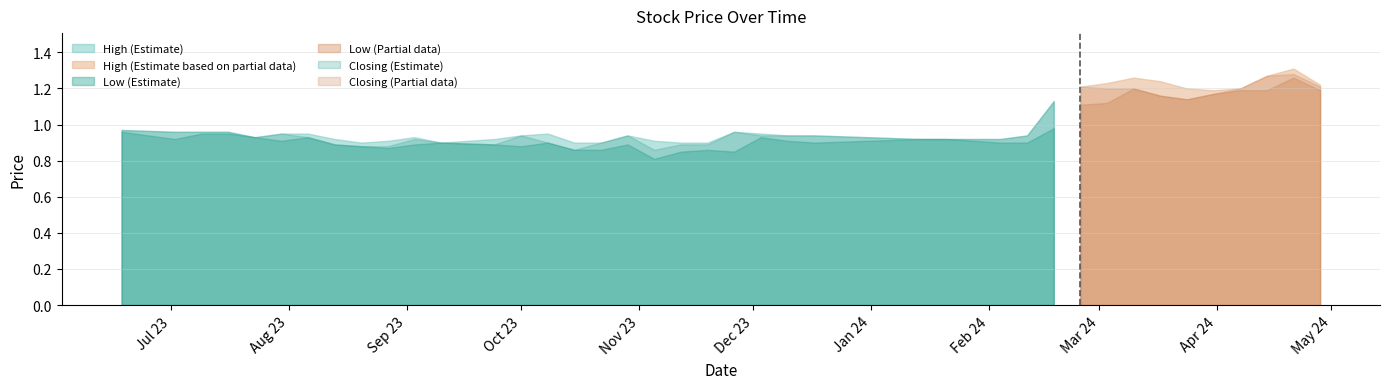

What is the difference between the Low values at 04/02/2024 and 31/03/2024?

0.3